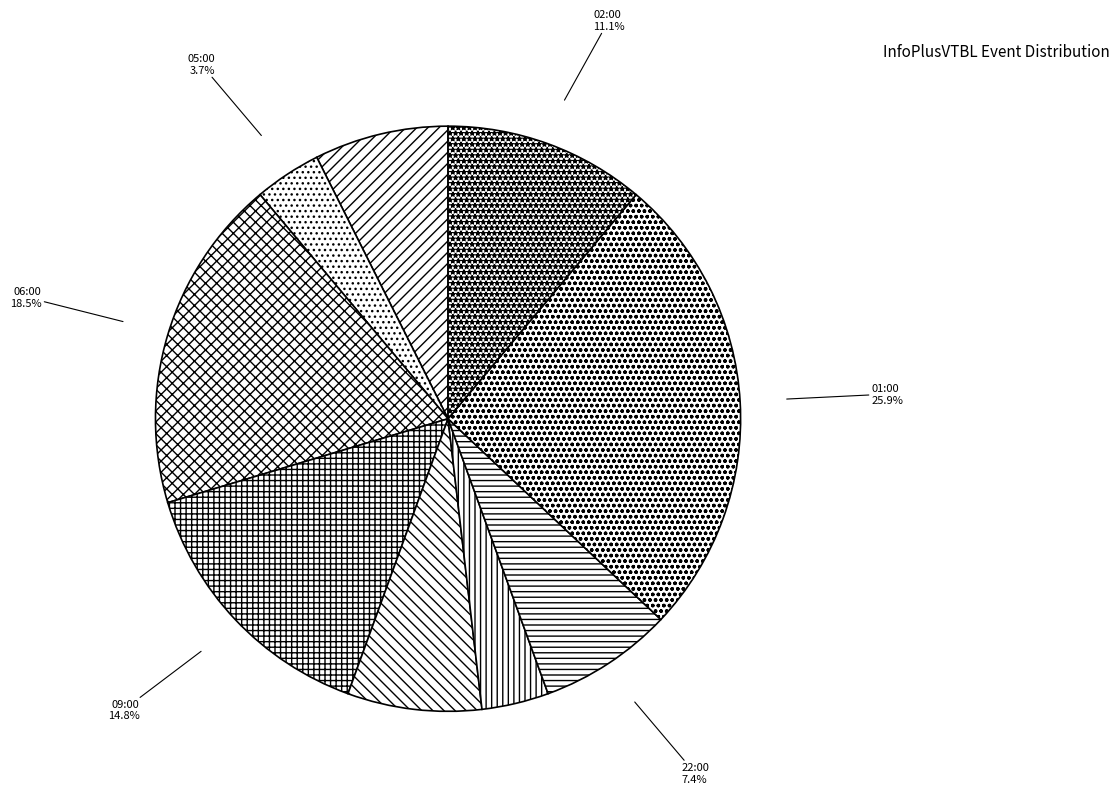

How many slices are in this pie chart?

9